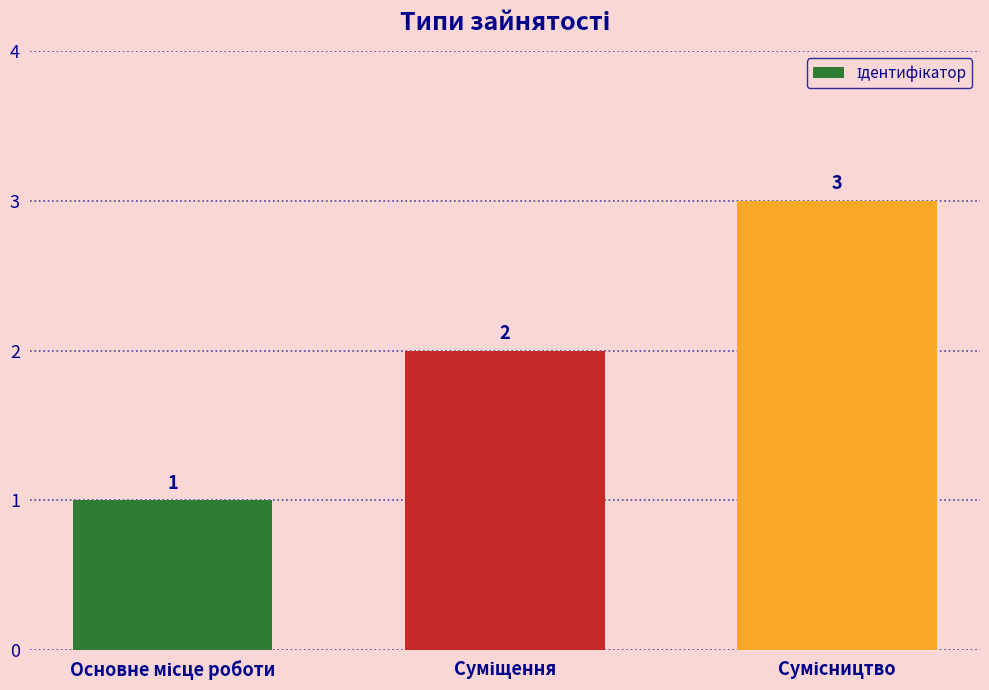

What is the value of the 1st bar from the left?

1